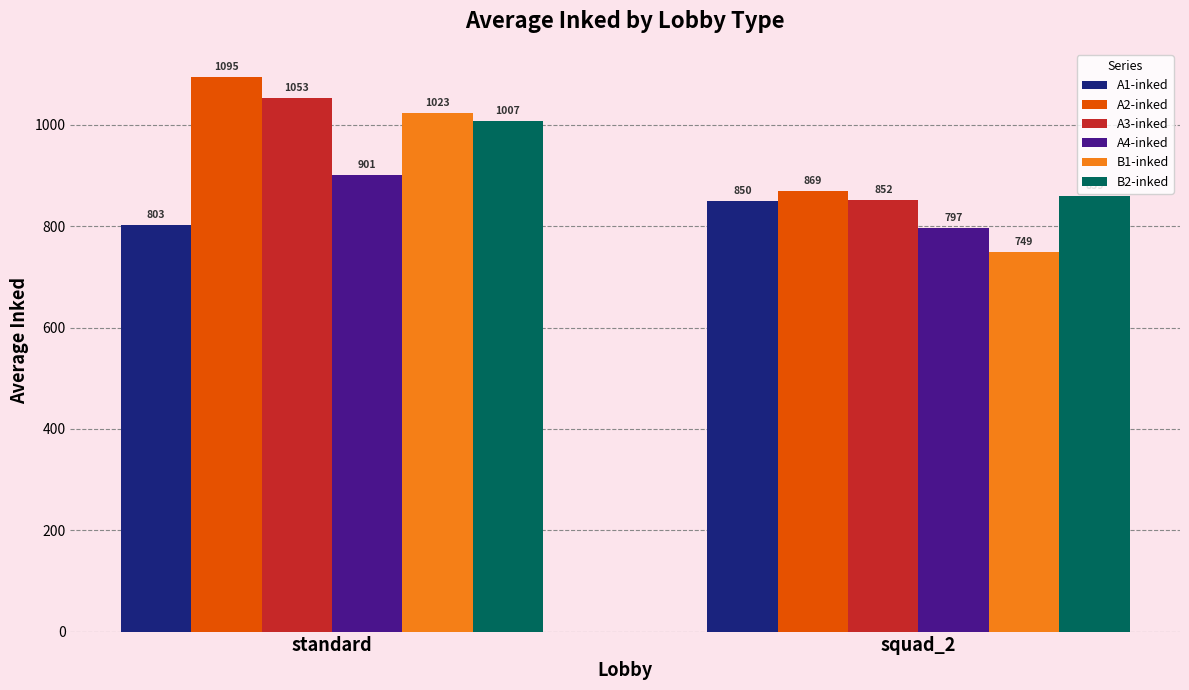

What value does the A3-inked series have at standard?

1053.3